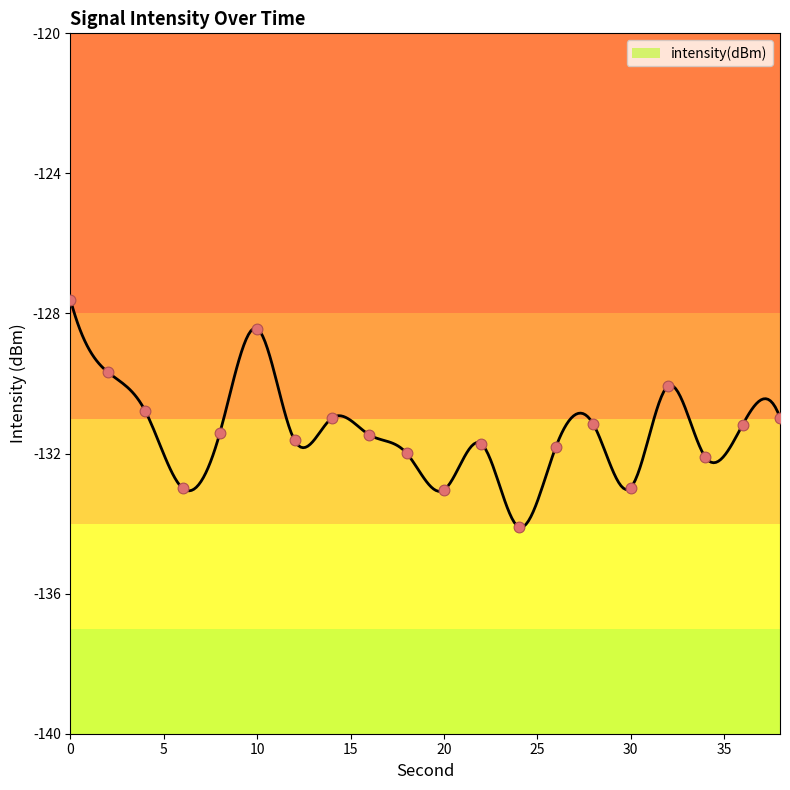

Between 10 and 2, which is larger?

10